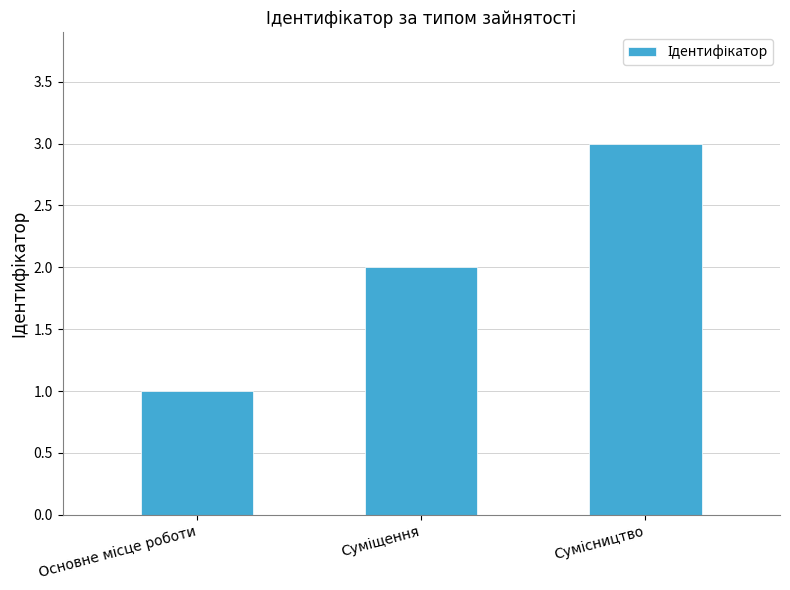

Does the chart contain stacked bars?

No